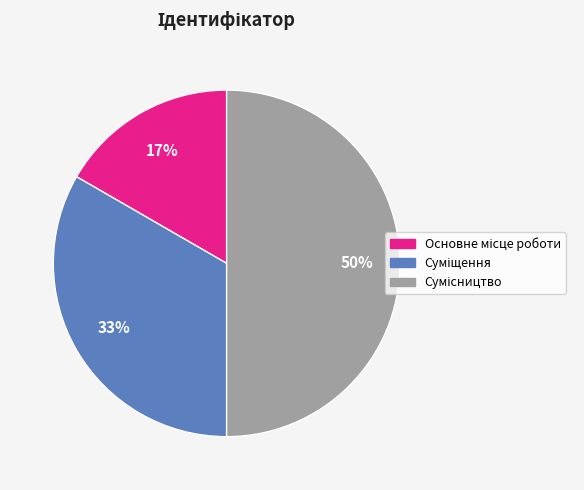

To the nearest percent, what is the average slice percentage?

33%